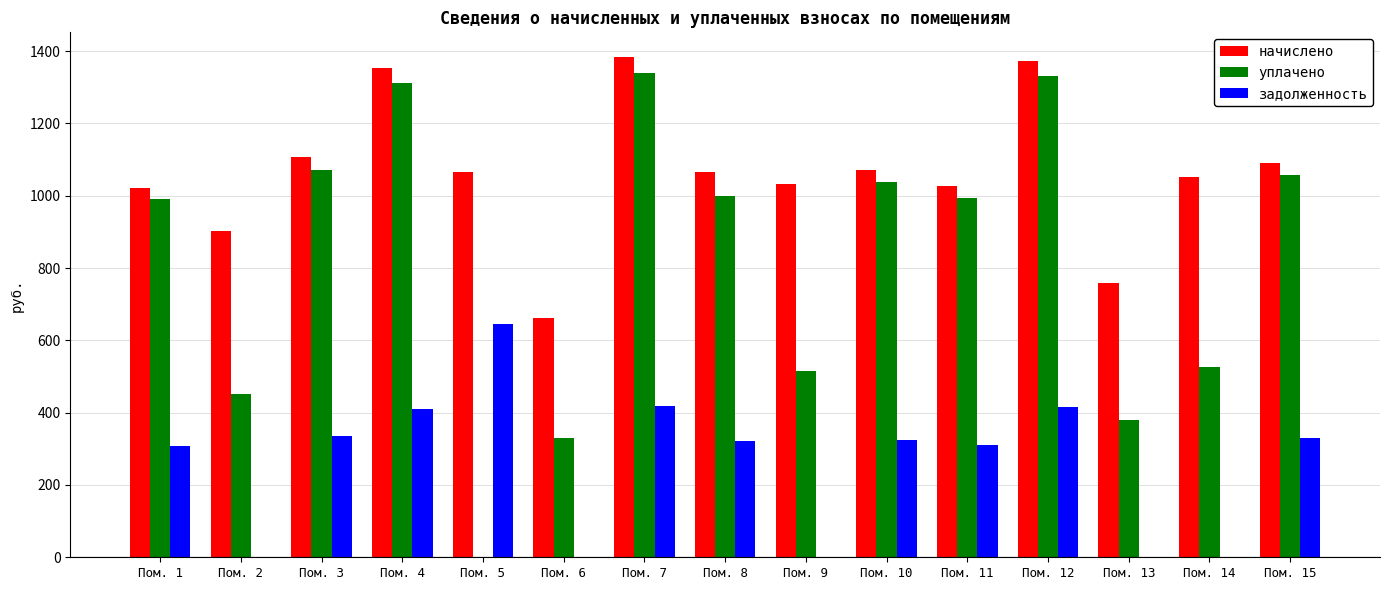

At which label is уплачено closest to 669?

Пом. 14